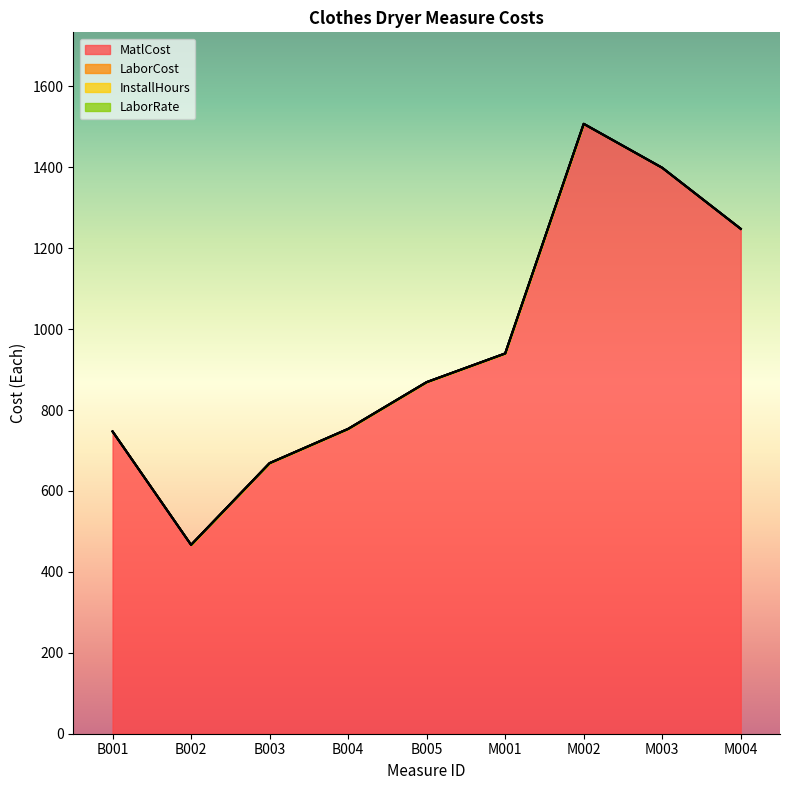

Which category has the highest value in the MatlCost series?

M002